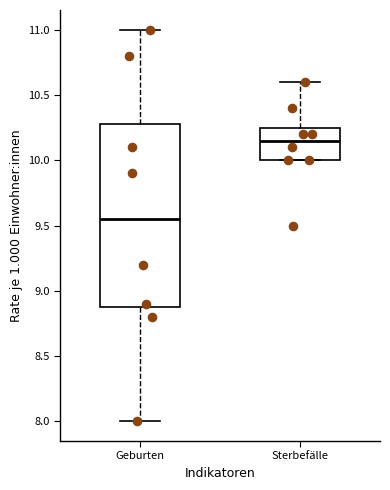

Reading left to right, transcribe this box plot: for each box, give where its median line is, the range the box spans, and where its two whiskers end, as read against the y-axis. The values are not printed on the chart, so give them approximately, as read against the axis.

Geburten: median 9.55, box 8.90 to 10.30, whiskers 8.00 to 11.00
Sterbefälle: median 10.15, box 10.00 to 10.25, whiskers 10.00 to 10.60